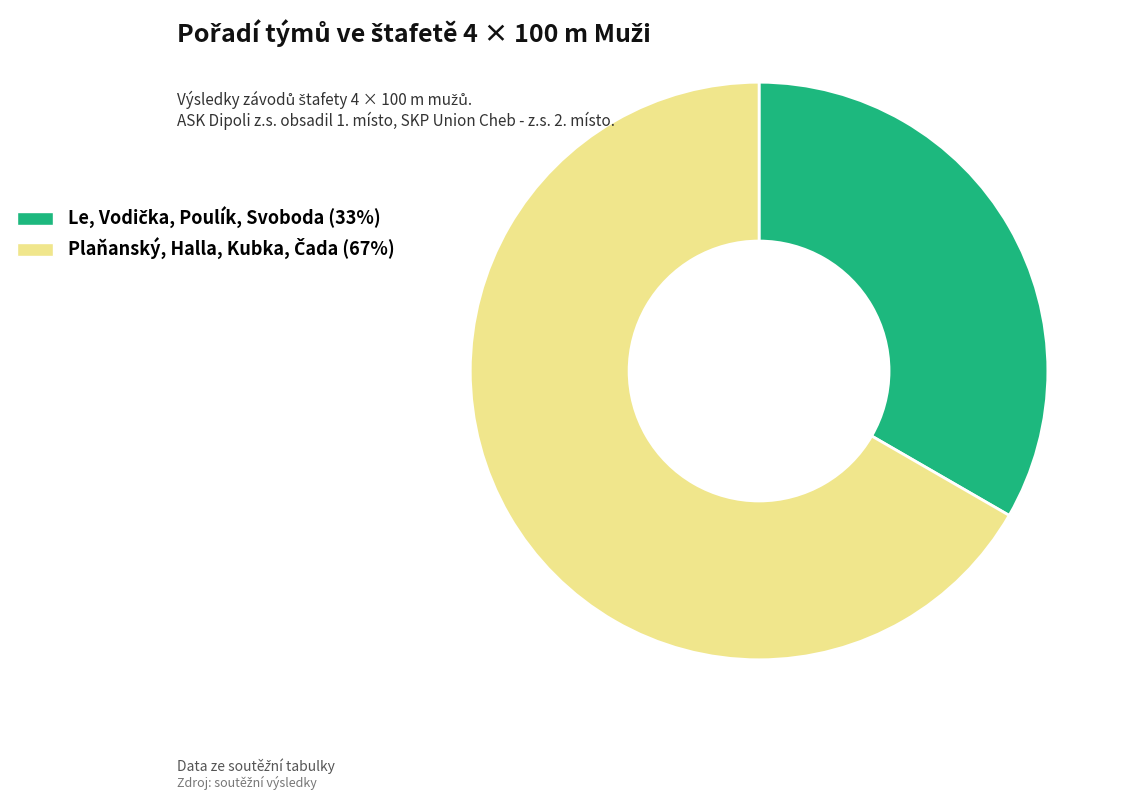

Count the number of slices in the pie.

2